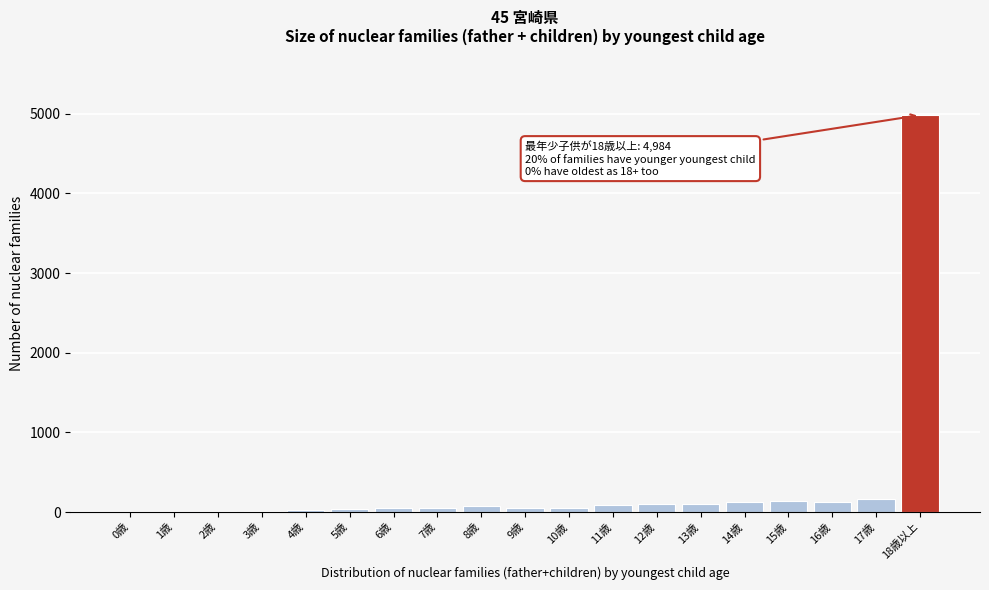

What is the sum of all values?

6219